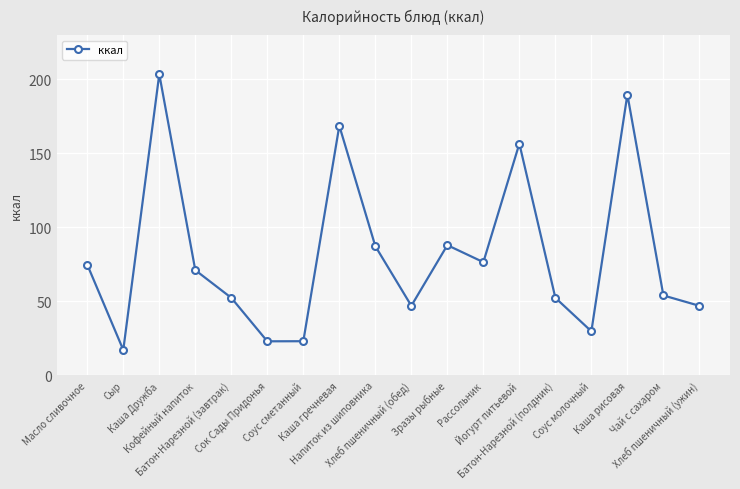

What is the difference between the maximum and minimum values?

186.4